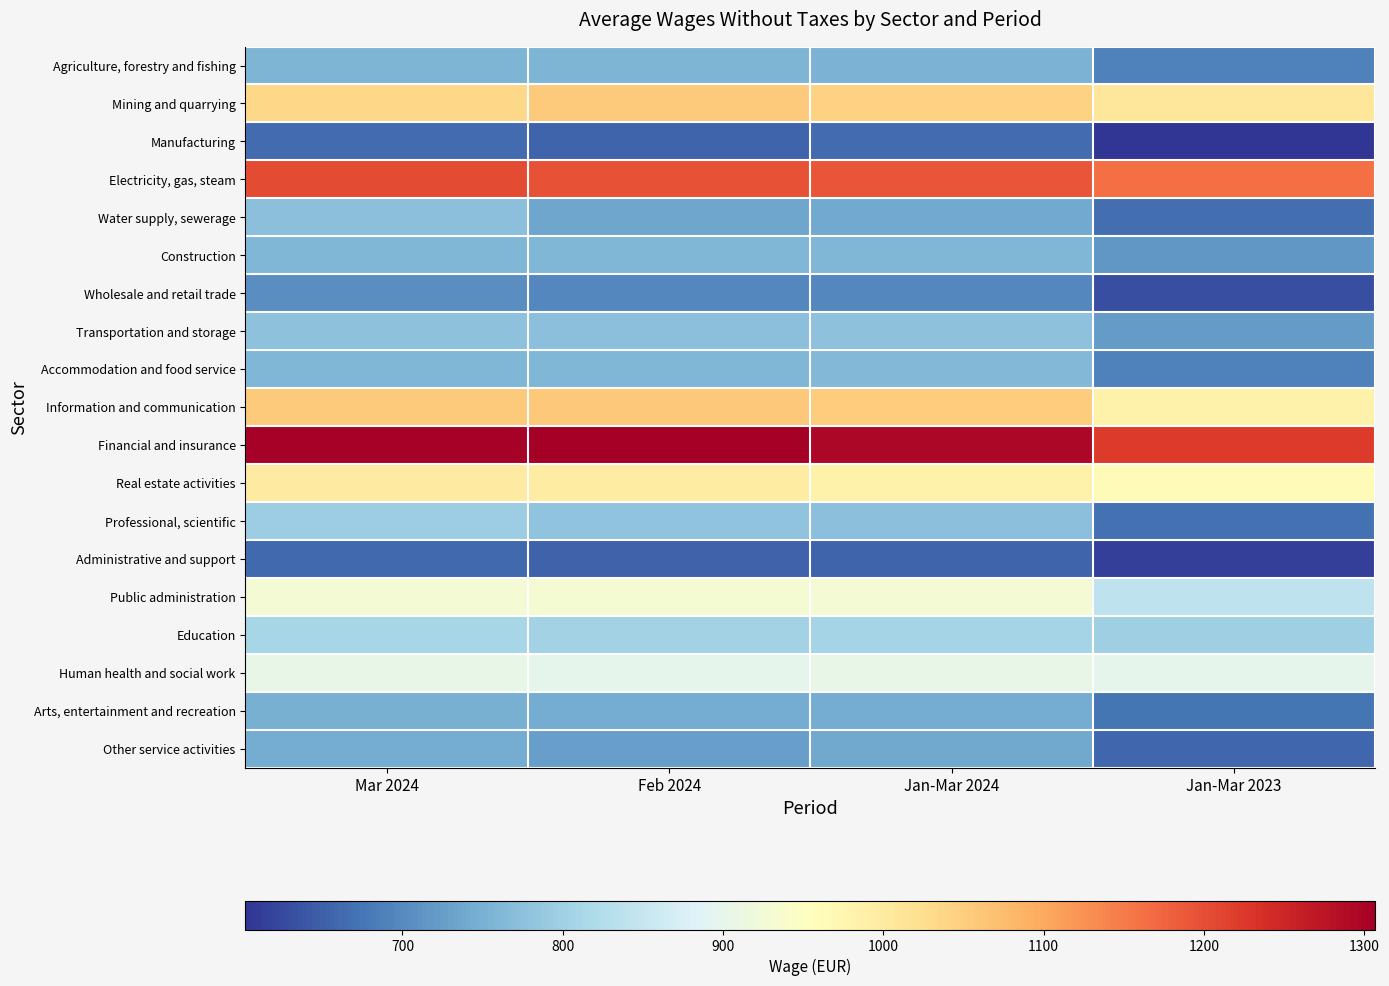

Reading left to right, list all the values displayed in this chart.

Agriculture, forestry and fishing: Mar 2024=757	Feb 2024=758	Jan-Mar 2024=756	Jan-Mar 2023=690
Mining and quarrying: Mar 2024=1035	Feb 2024=1054	Jan-Mar 2024=1045	Jan-Mar 2023=1009
Manufacturing: Mar 2024=664	Feb 2024=657	Jan-Mar 2024=664	Jan-Mar 2023=602
Electricity, gas, steam: Mar 2024=1203	Feb 2024=1196	Jan-Mar 2024=1192	Jan-Mar 2023=1163
Water supply, sewerage: Mar 2024=773	Feb 2024=736	Jan-Mar 2024=741	Jan-Mar 2023=668
Construction: Mar 2024=759	Feb 2024=761	Jan-Mar 2024=759	Jan-Mar 2023=717
Wholesale and retail trade: Mar 2024=704	Feb 2024=698	Jan-Mar 2024=698	Jan-Mar 2023=630
Transportation and storage: Mar 2024=778	Feb 2024=774	Jan-Mar 2024=777	Jan-Mar 2023=723
Accommodation and food service: Mar 2024=760	Feb 2024=761	Jan-Mar 2024=764	Jan-Mar 2023=688
Information and communication: Mar 2024=1056	Feb 2024=1058	Jan-Mar 2024=1052	Jan-Mar 2023=986
Financial and insurance: Mar 2024=1303	Feb 2024=1307	Jan-Mar 2024=1295	Jan-Mar 2023=1224
Real estate activities: Mar 2024=1000	Feb 2024=997	Jan-Mar 2024=985	Jan-Mar 2023=963
Professional, scientific: Mar 2024=797	Feb 2024=779	Jan-Mar 2024=774	Jan-Mar 2023=670
Administrative and support: Mar 2024=660	Feb 2024=652	Jan-Mar 2024=657	Jan-Mar 2023=614
Public administration: Mar 2024=928	Feb 2024=930	Jan-Mar 2024=928	Jan-Mar 2023=839
Education: Mar 2024=809	Feb 2024=804	Jan-Mar 2024=807	Jan-Mar 2023=799
Human health and social work: Mar 2024=903	Feb 2024=898	Jan-Mar 2024=903	Jan-Mar 2023=899
Arts, entertainment and recreation: Mar 2024=748	Feb 2024=743	Jan-Mar 2024=745	Jan-Mar 2023=675
Other service activities: Mar 2024=743	Feb 2024=728	Jan-Mar 2024=737	Jan-Mar 2023=658